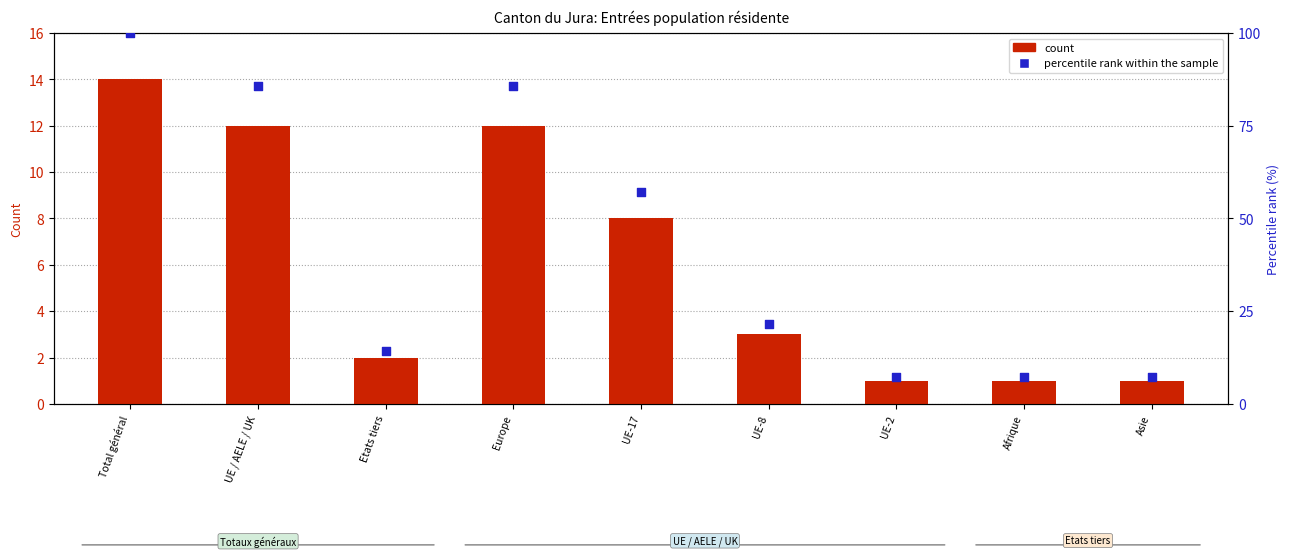

Which series has the largest total across all categories?

Percentile rank within sample